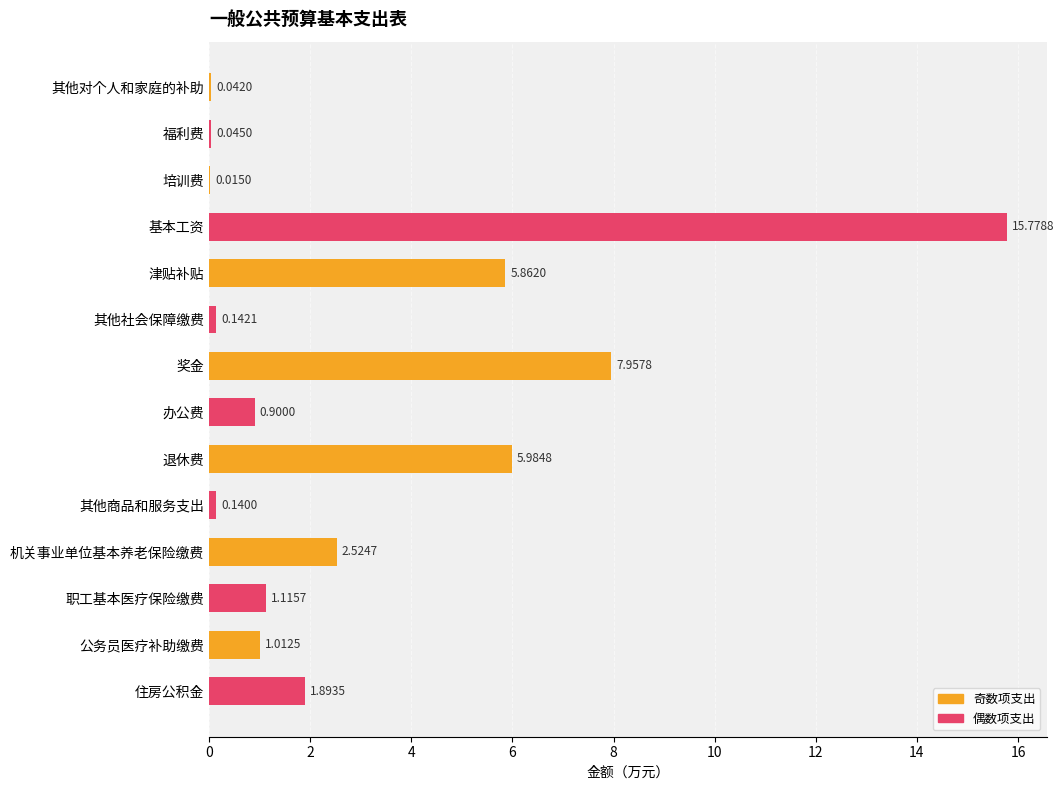

Count the number of values greater than 1.

8